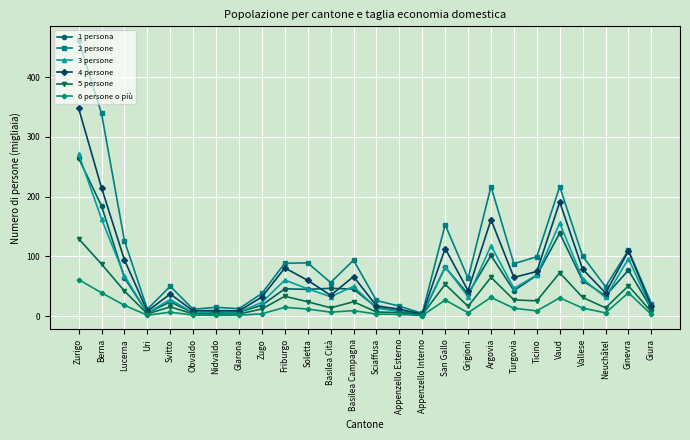

True or false: 1 persona has more than 2 interior local peaks.

True